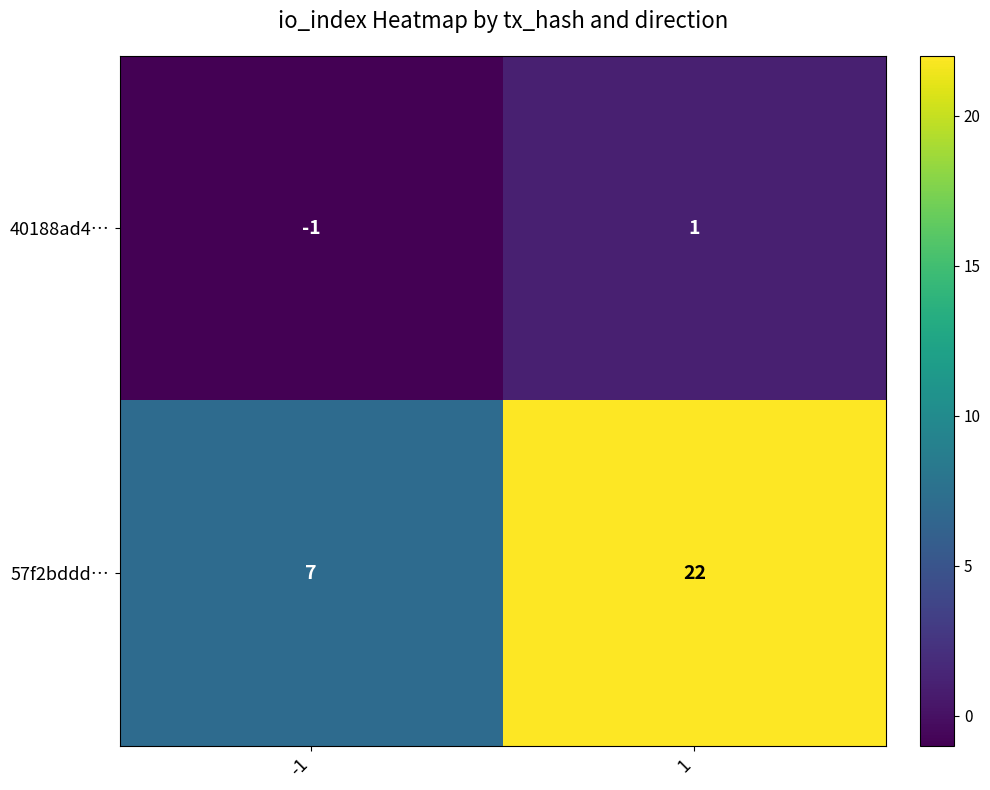

The value of 57f2bddd… at -1 is 7. True or false?

True